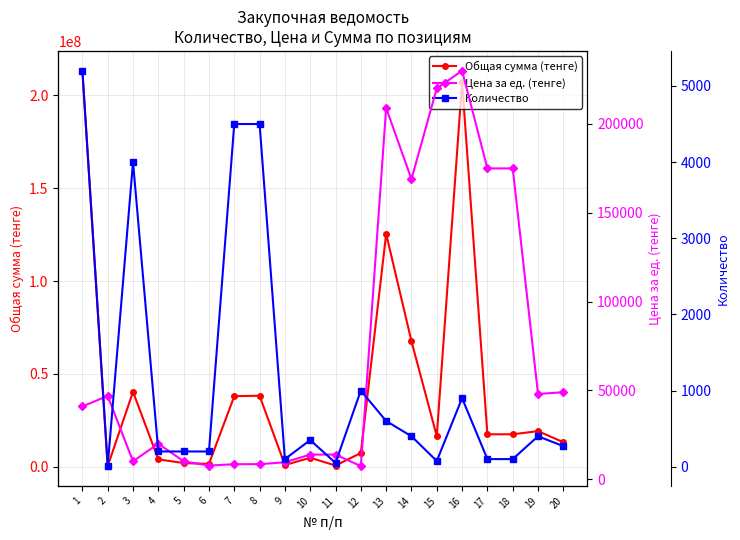

How many lines are shown in the chart?

3